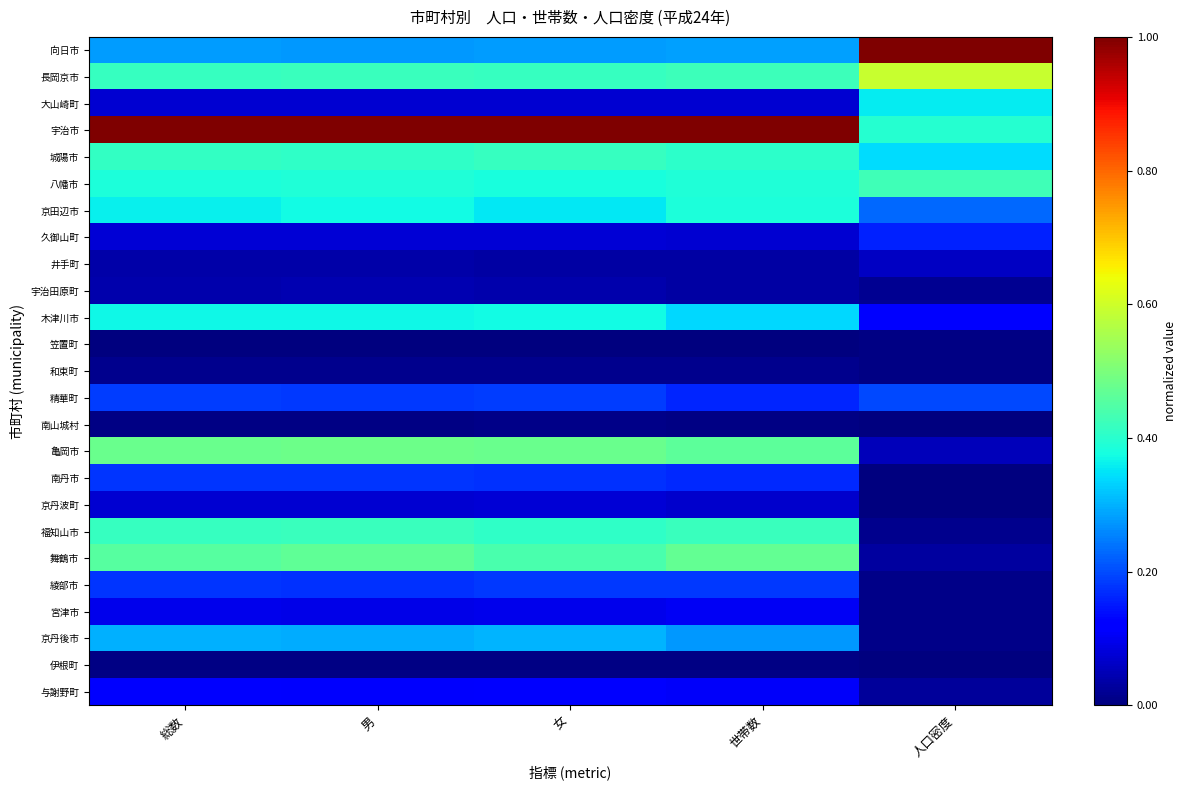

How many categories are shown in the chart?

5